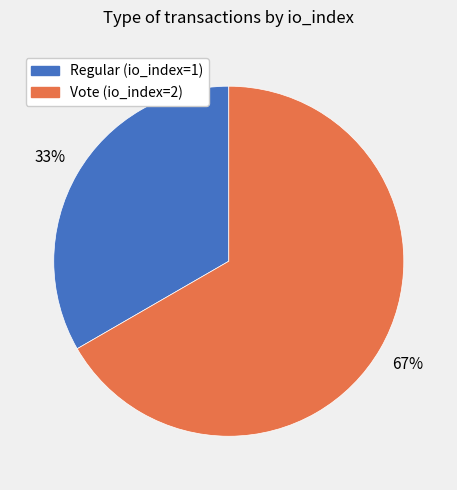

What is the smallest slice in the pie chart?

Regular (io_index=1)